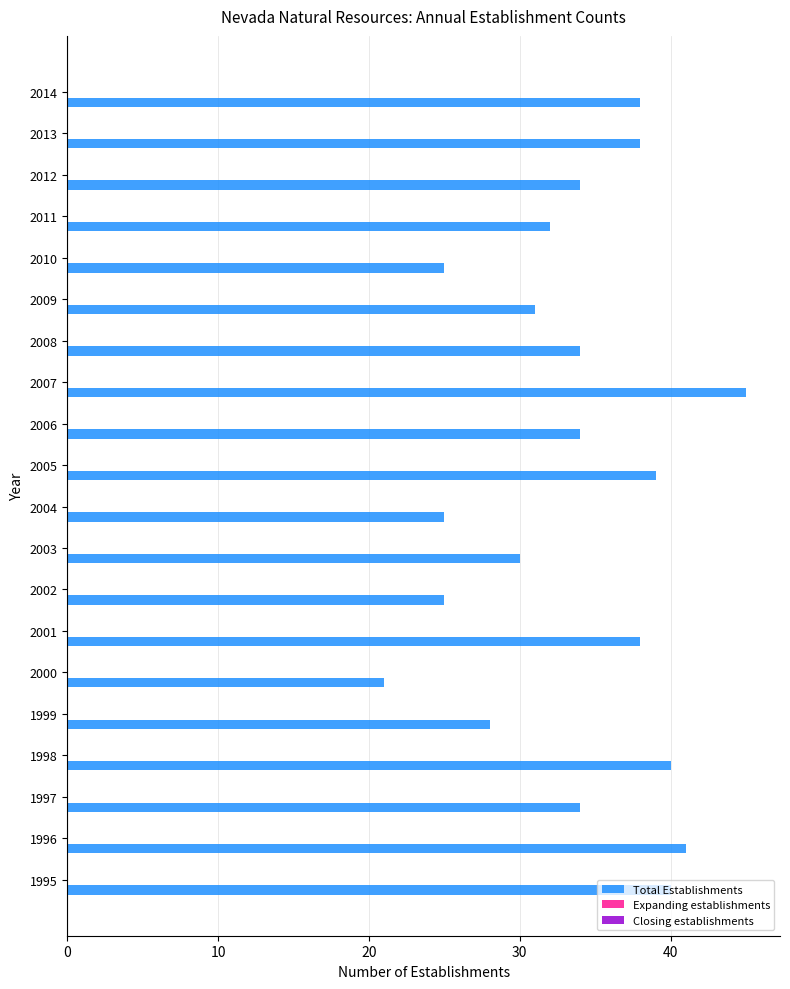

What is the sum of the values at 2012 and 1999?

62